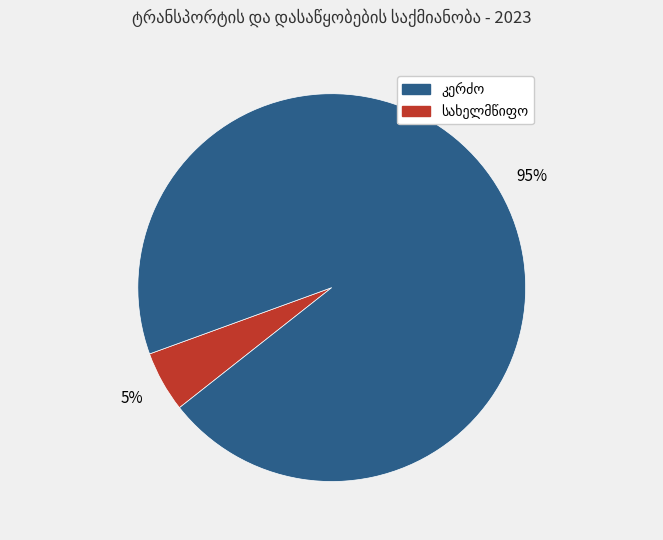

To the nearest percent, what is the difference between the largest and smallest slice percentages?

90%